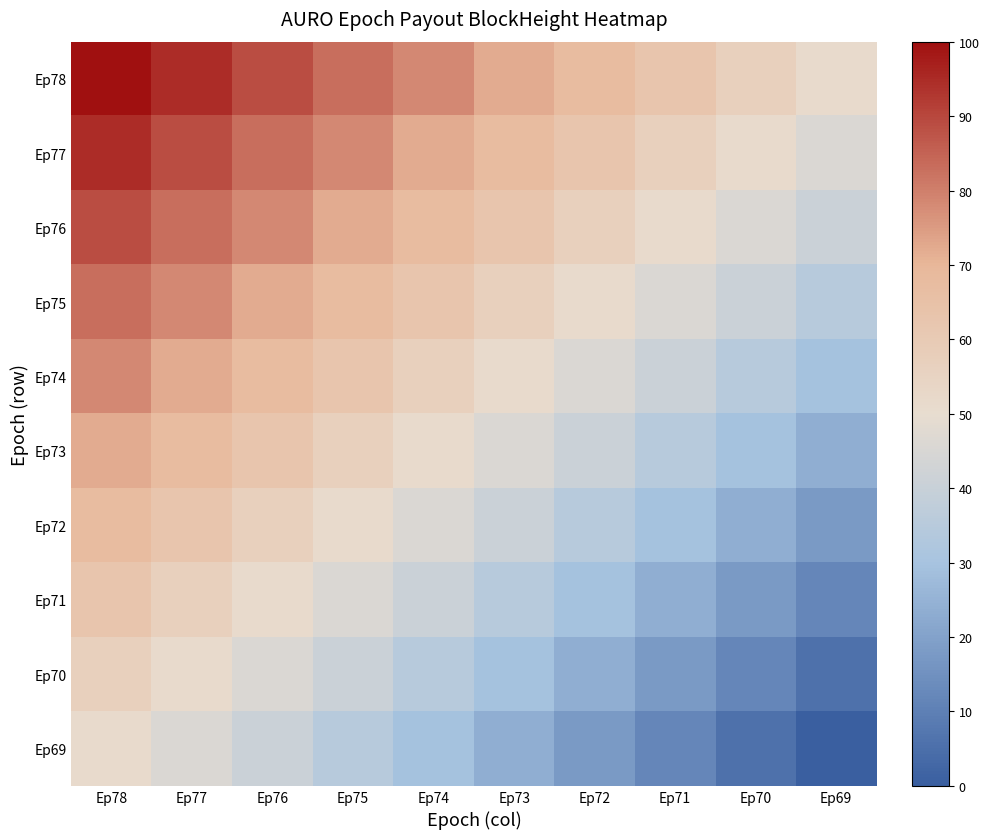

At how many categories does at least one series exceed 35?

10